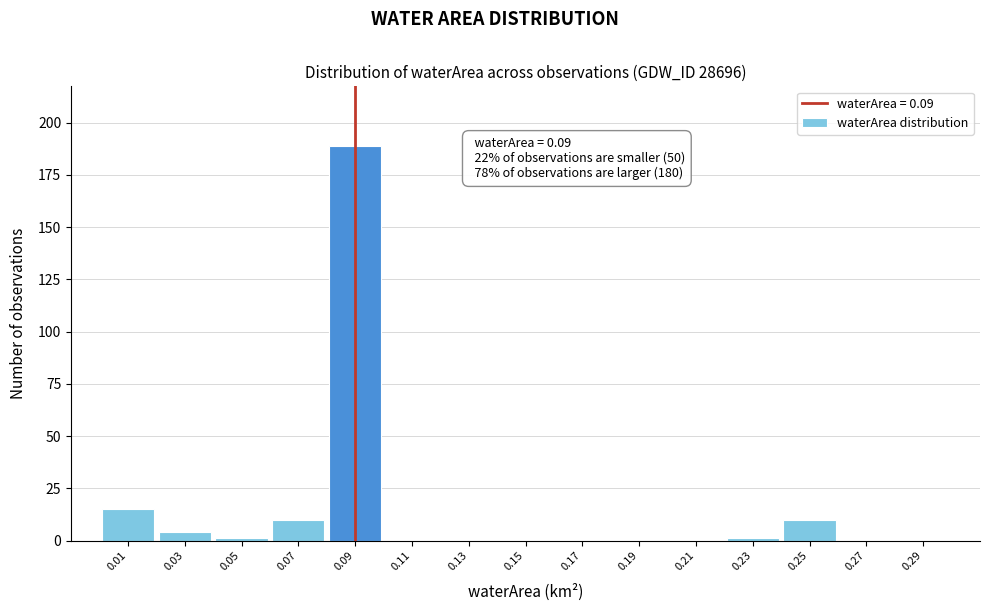

Over which range of the x-axis is the bar tallest?

0.08 to 0.10